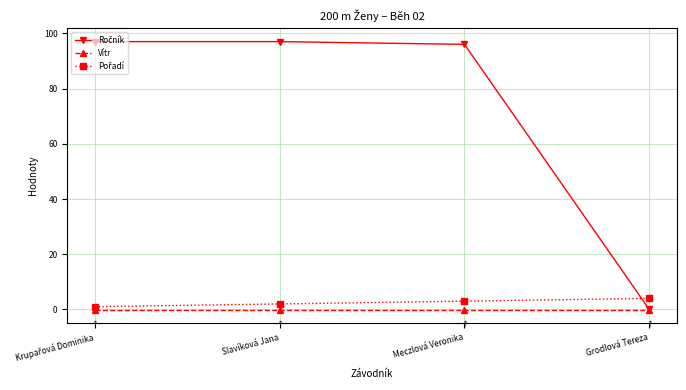

What is the total value across all series at Slavíková Jana?

98.9